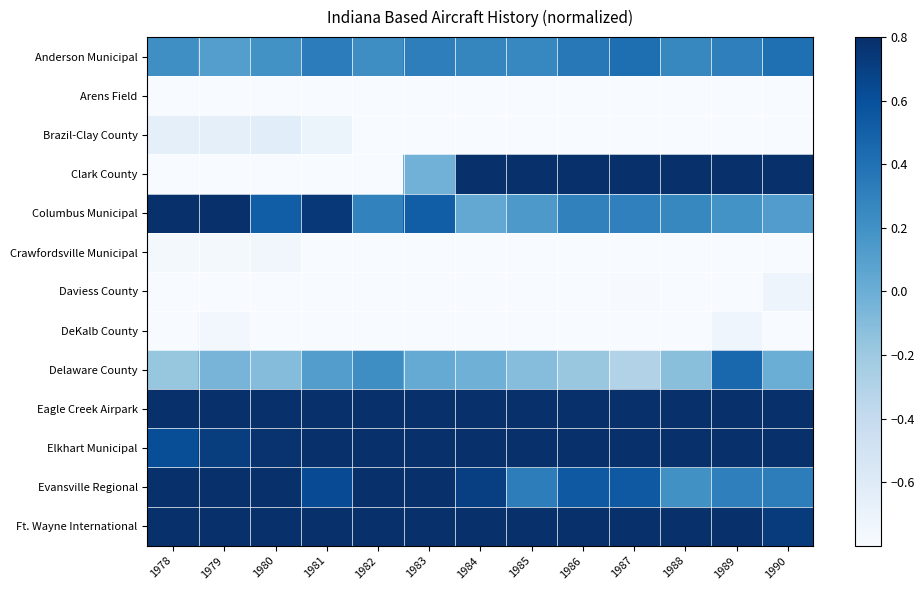

Which series has the largest total across all categories?

Ft. Wayne International